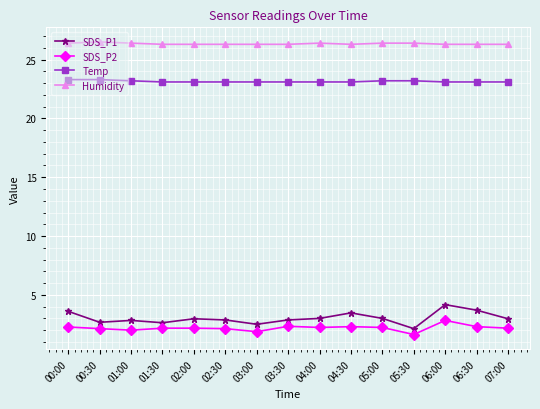

What is the sum of all Temp values?

347.2